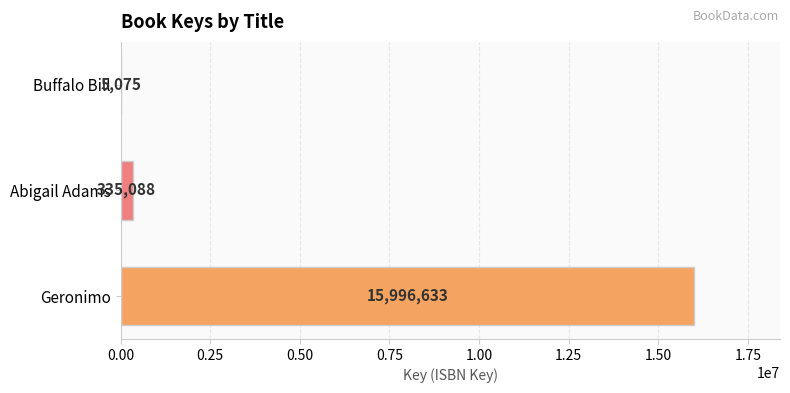

What is the sum of the values at Geronimo and Buffalo Bill?

16001708